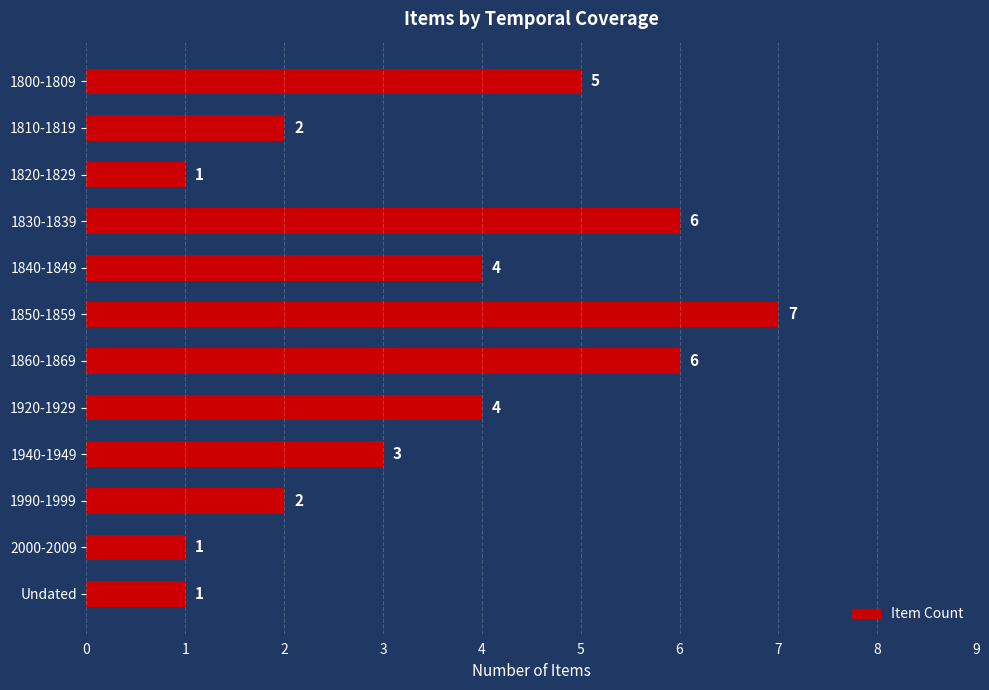

Which label corresponds to the largest value in the chart?

1850-1859